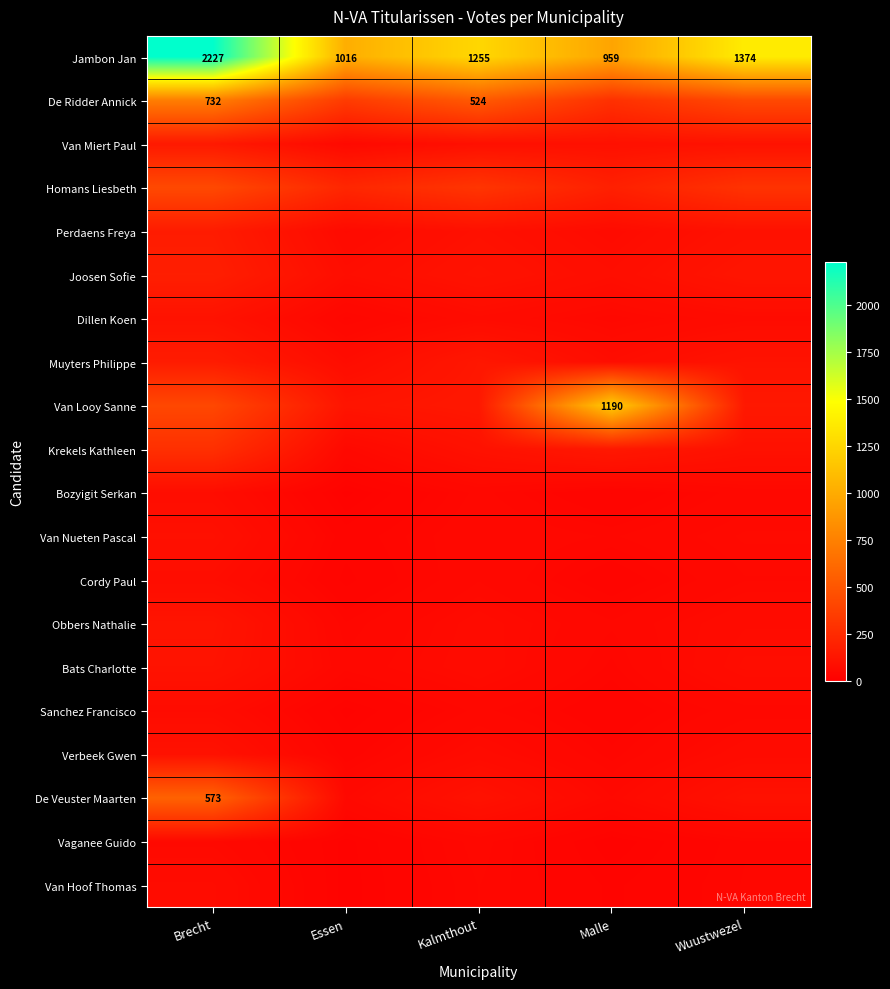

Is it true that Jambon Jan equals 1669 at Essen?

False